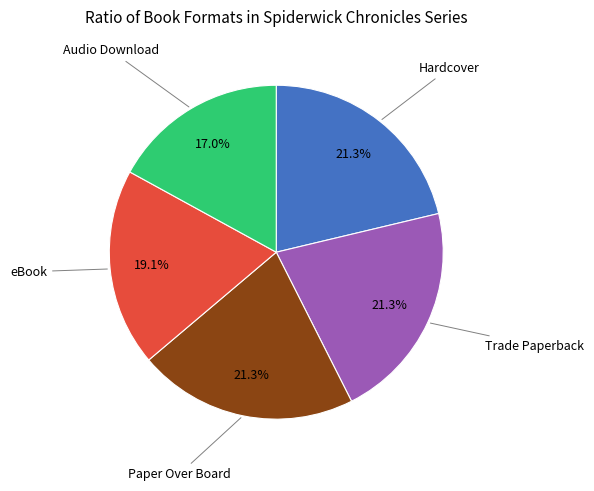

Does any single category account for the majority?

No